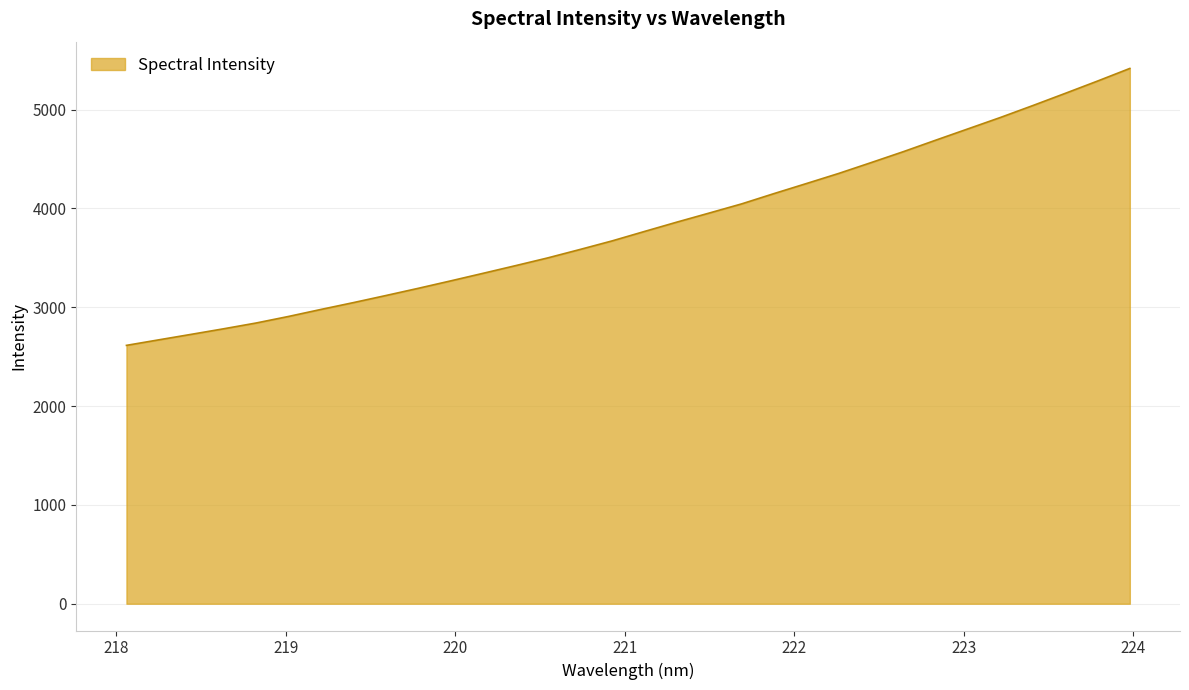

What is the smallest value displayed?

2614.5